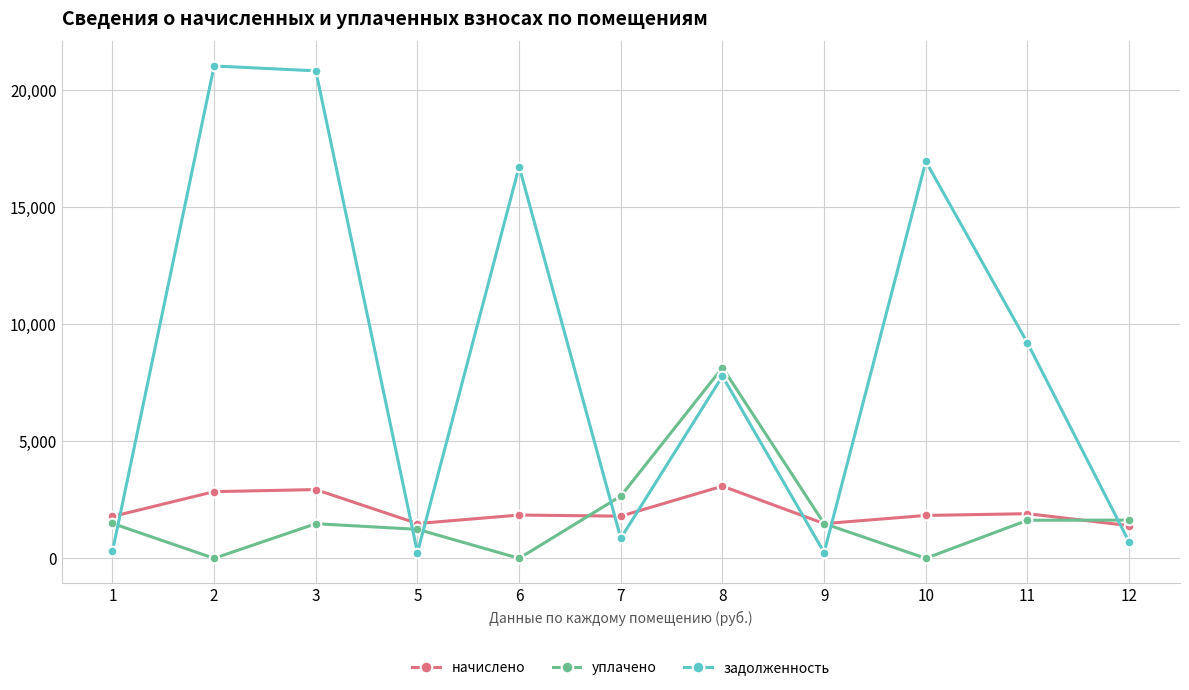

The value of задолженность at 6 is 25835.5. True or false?

False